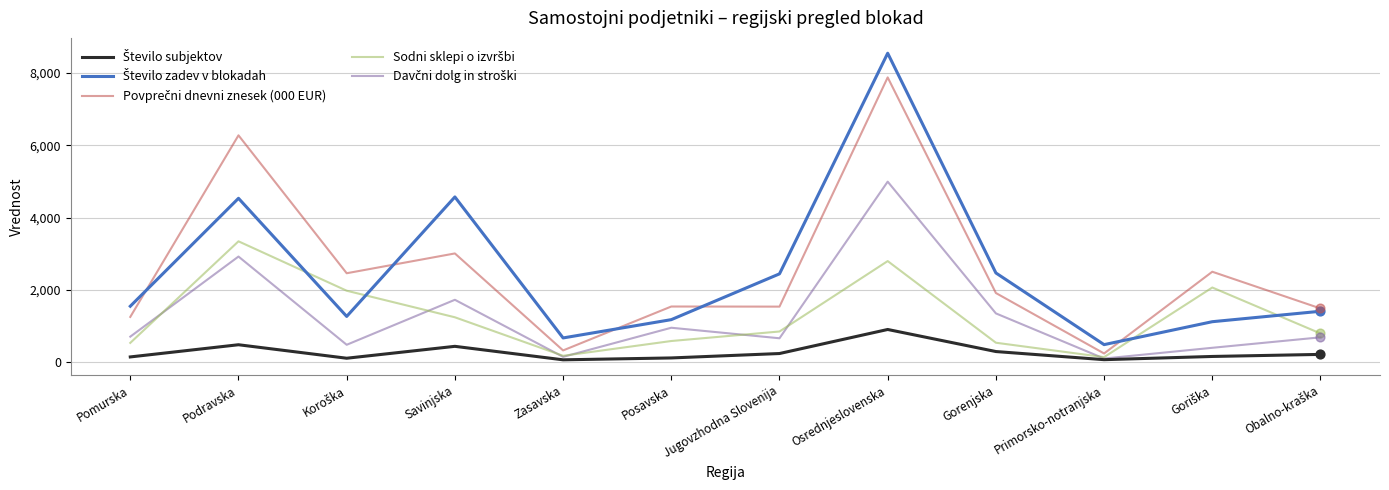

What is the total value across all series at Podravska?

17552.9